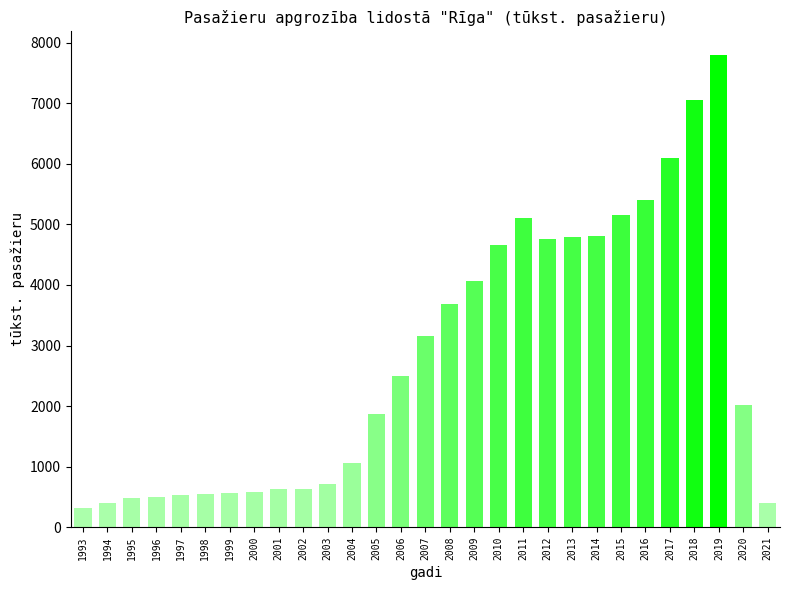

At which category does the chart reach its peak across all series?

2019